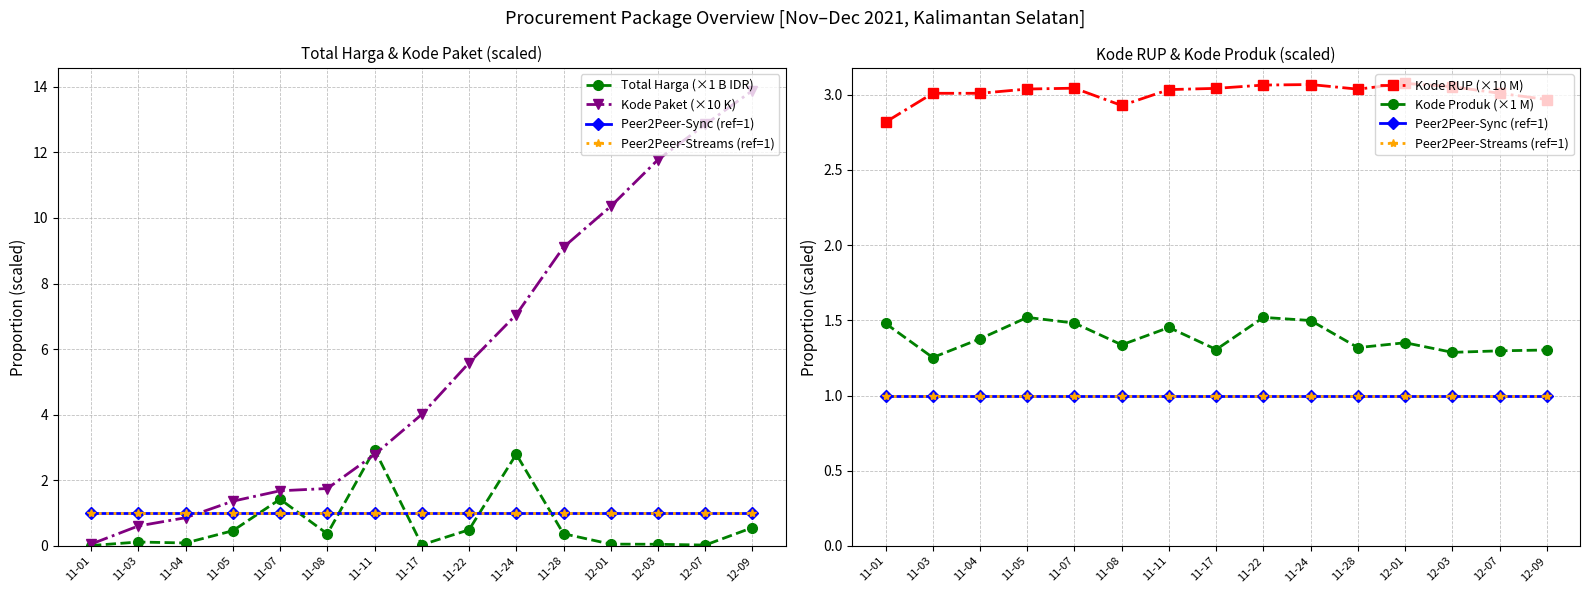

What is the label of the 13th point from the right?

11-04